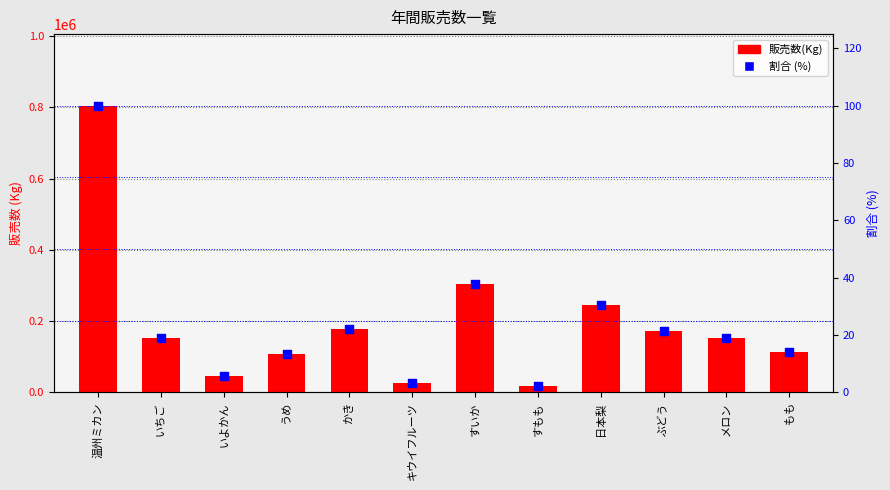

What are all the series names shown in the legend?

販売数(Kg), 割合 (%)